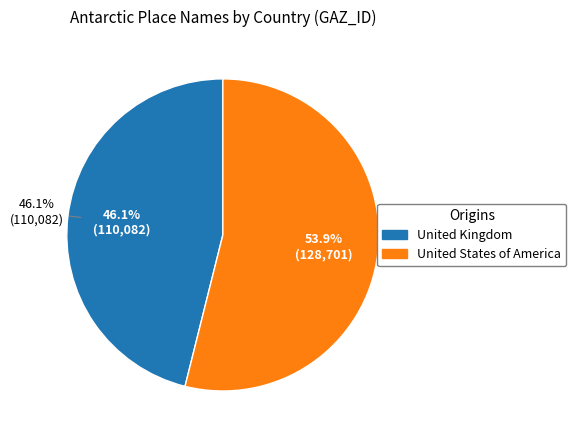

What is the smallest slice in the pie chart?

United Kingdom